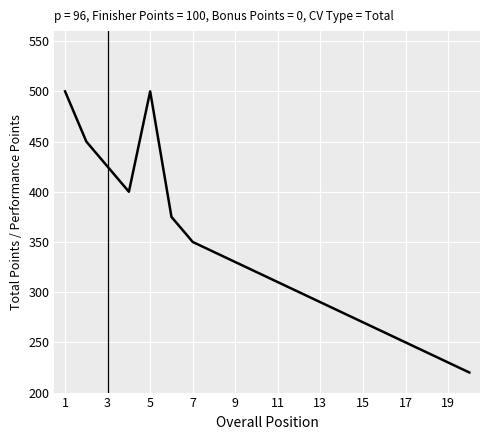

What is the difference between the maximum and minimum values?

280